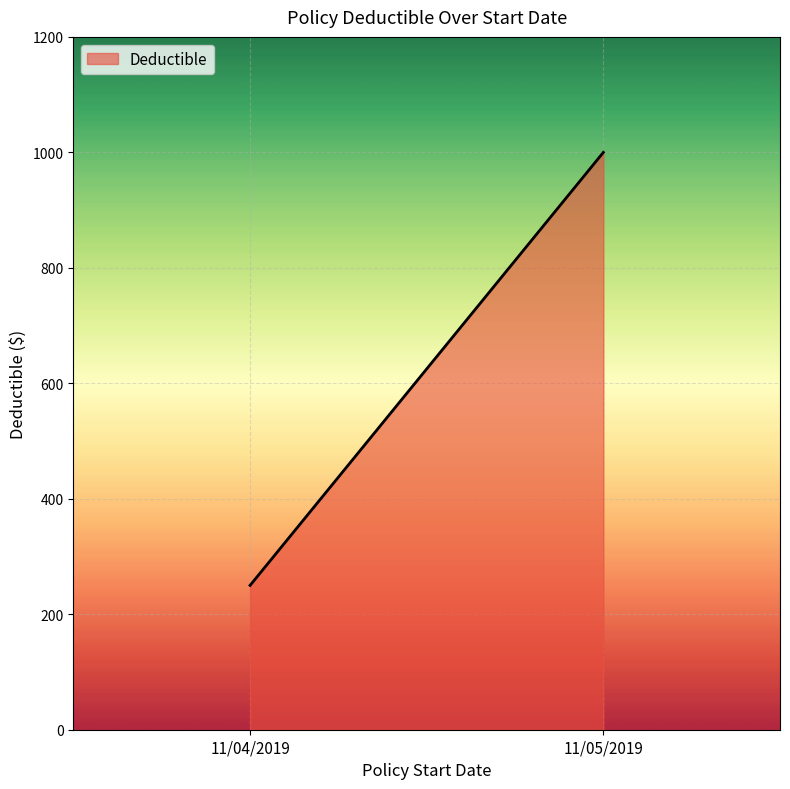

At which category does the chart reach its peak across all series?

11/05/2019